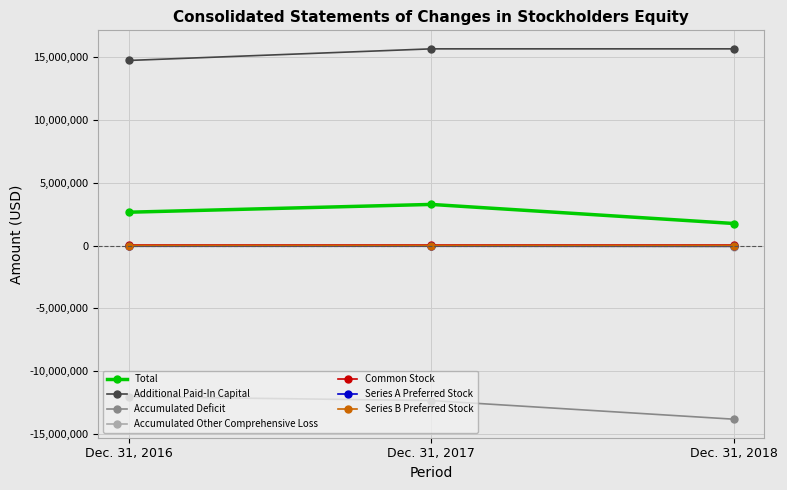

The value of Total at Dec. 31, 2018 is 2816216. True or false?

False